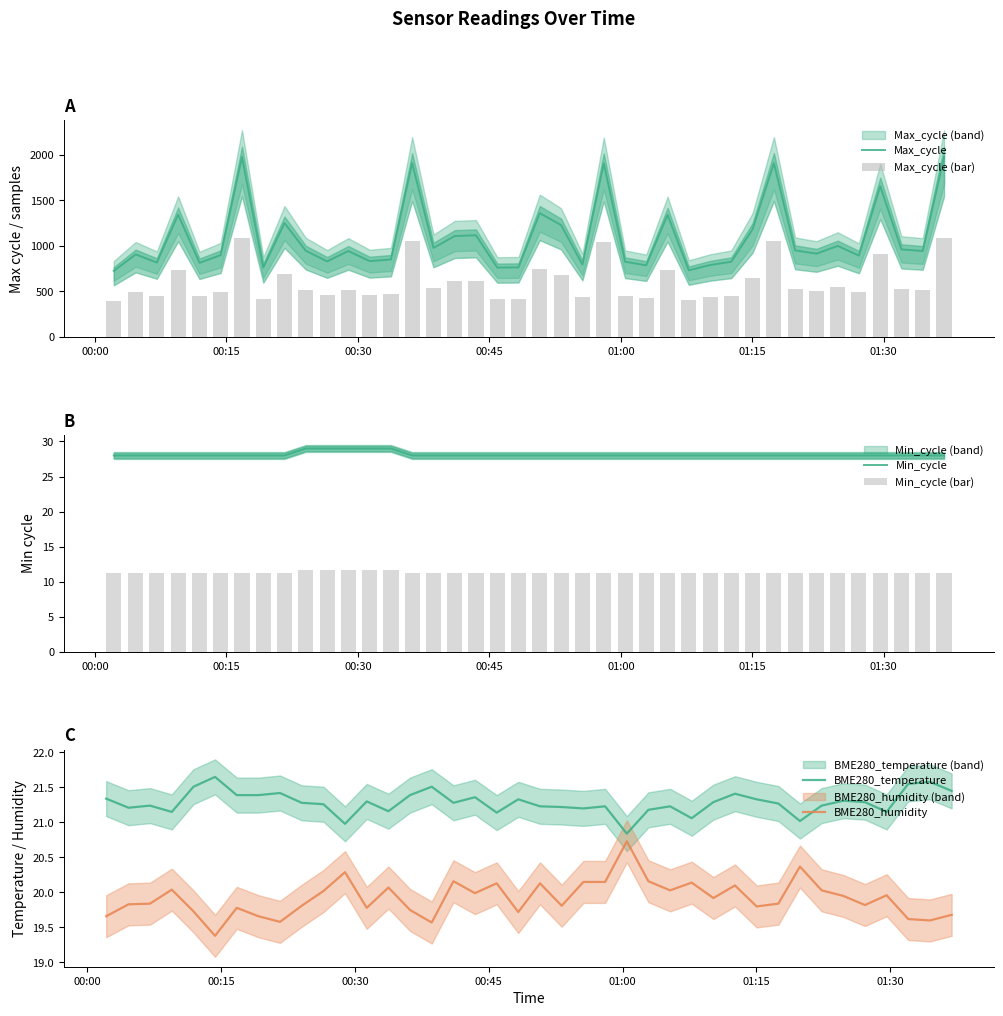

What is the sum of all Max_cycle (bar) values?

23937.1